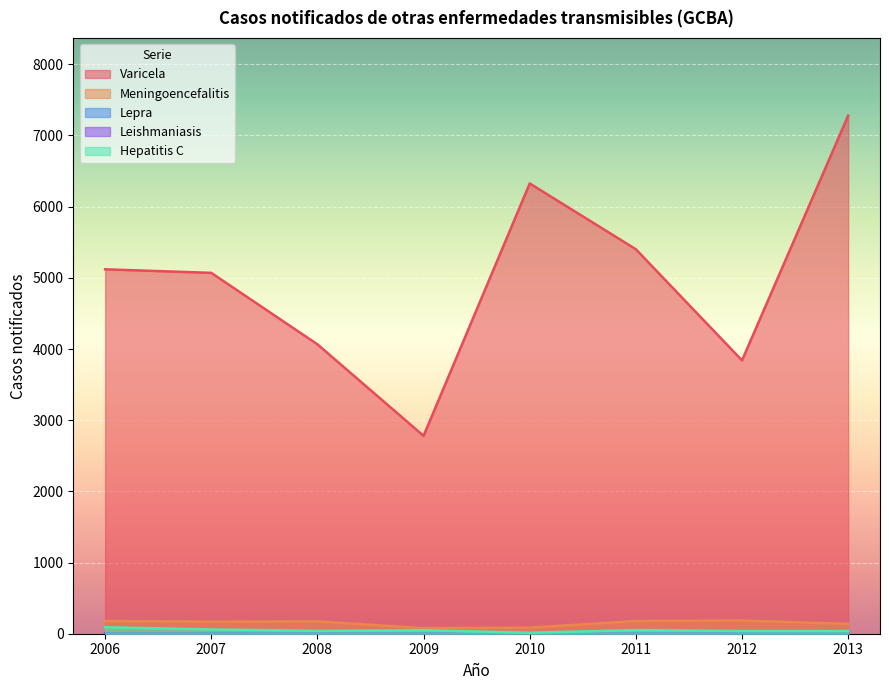

How many lines are shown in the chart?

5